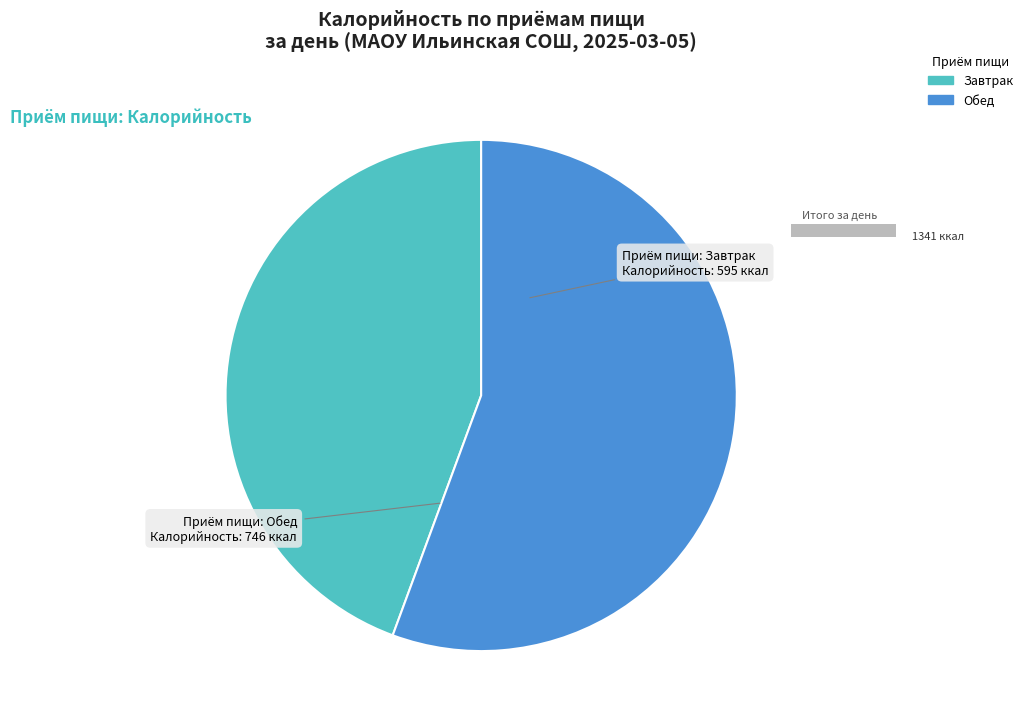

Is it true that Завтрак is 44% of the pie?

True